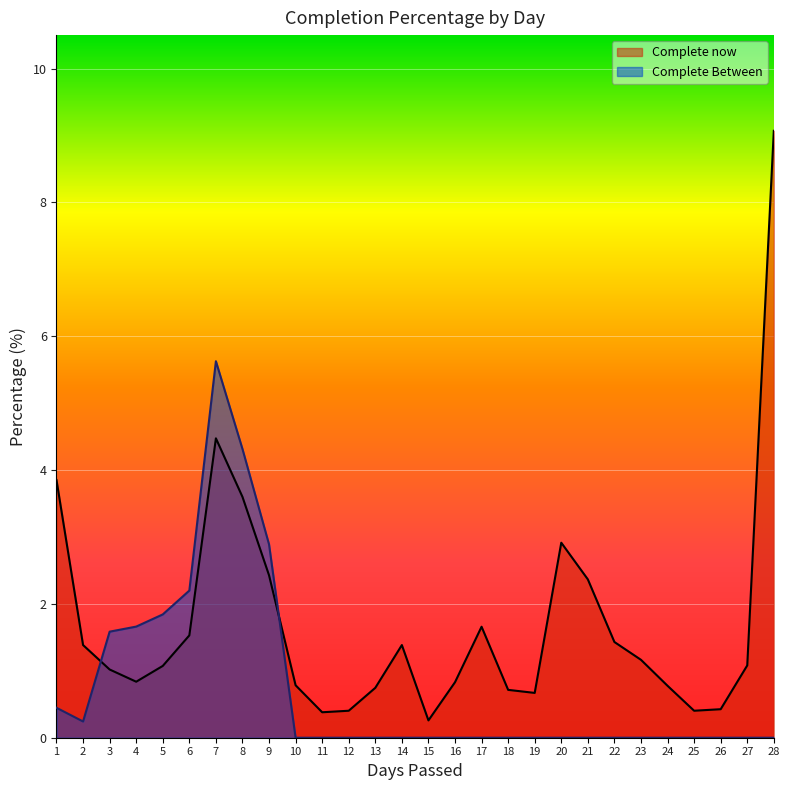

Which category has the lowest value in the Complete Between series?

10